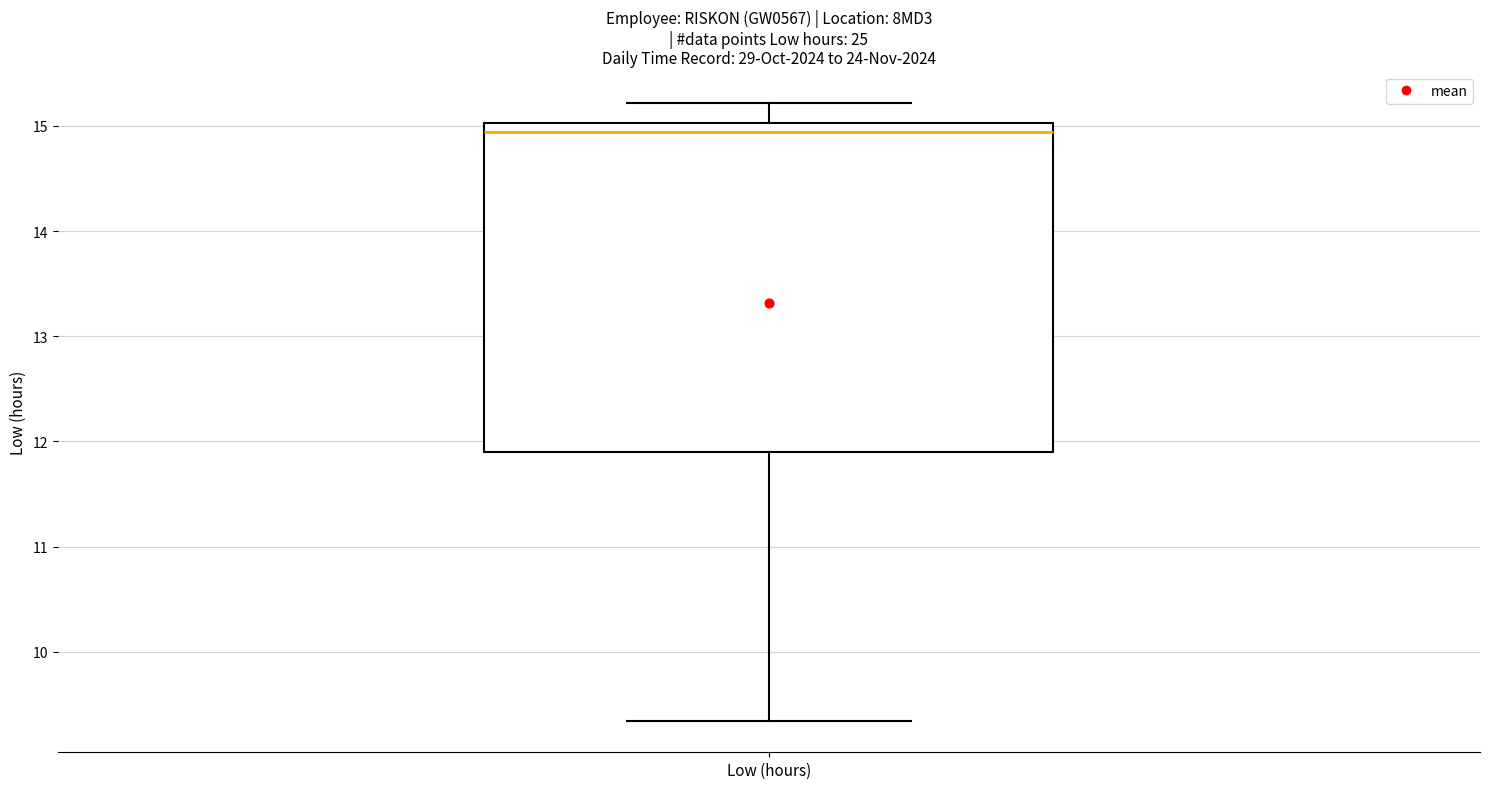

Transcribe this box plot: give where the median line is, the range the box spans, and where the two whiskers end, as read against the y-axis. The values are not printed on the chart, so give them approximately, as read against the axis.

median 14.9, box 11.9 to 15.0, whiskers 9.3 to 15.2